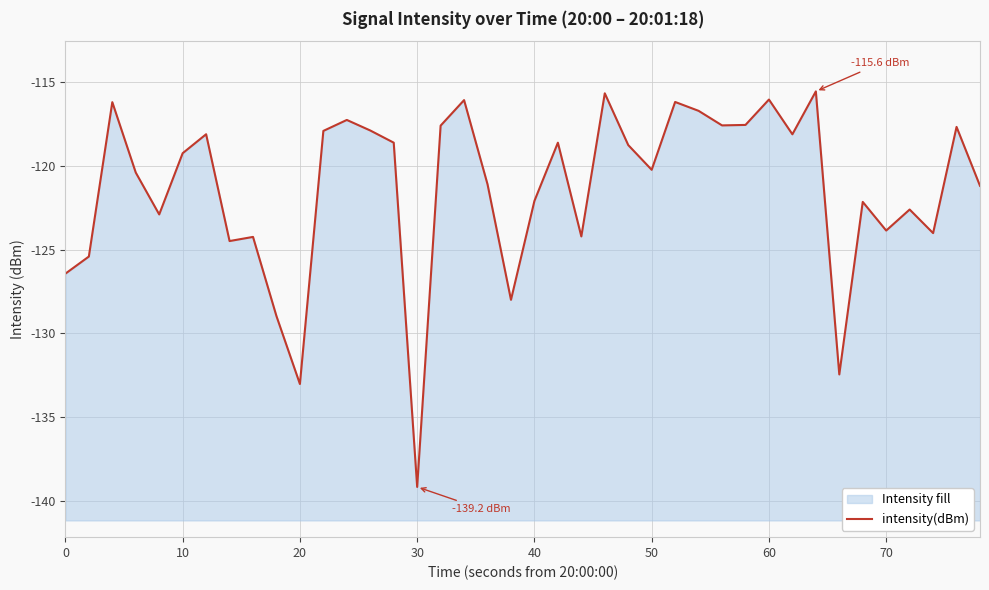

What is the greatest value displayed?

-115.6